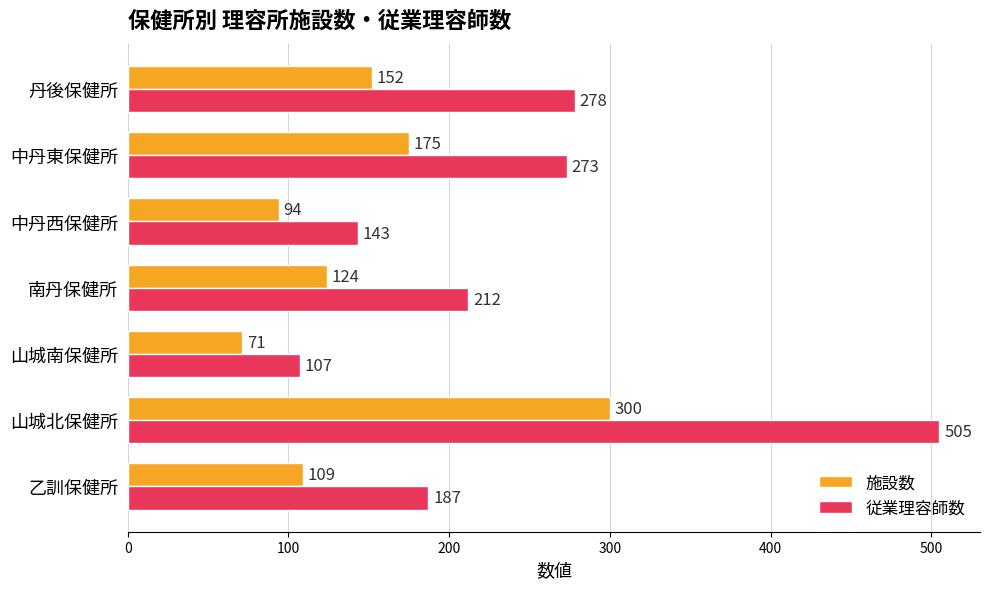

What is the greatest value displayed?

505